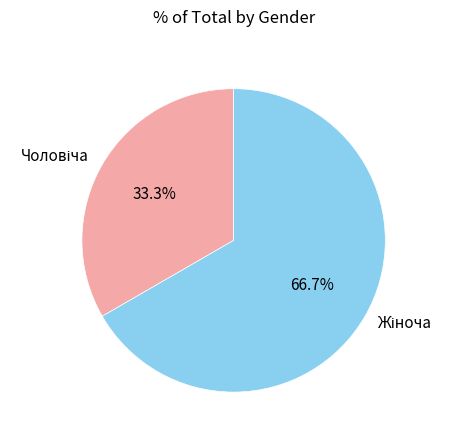

Is there any slice that represents more than half of the pie?

Yes